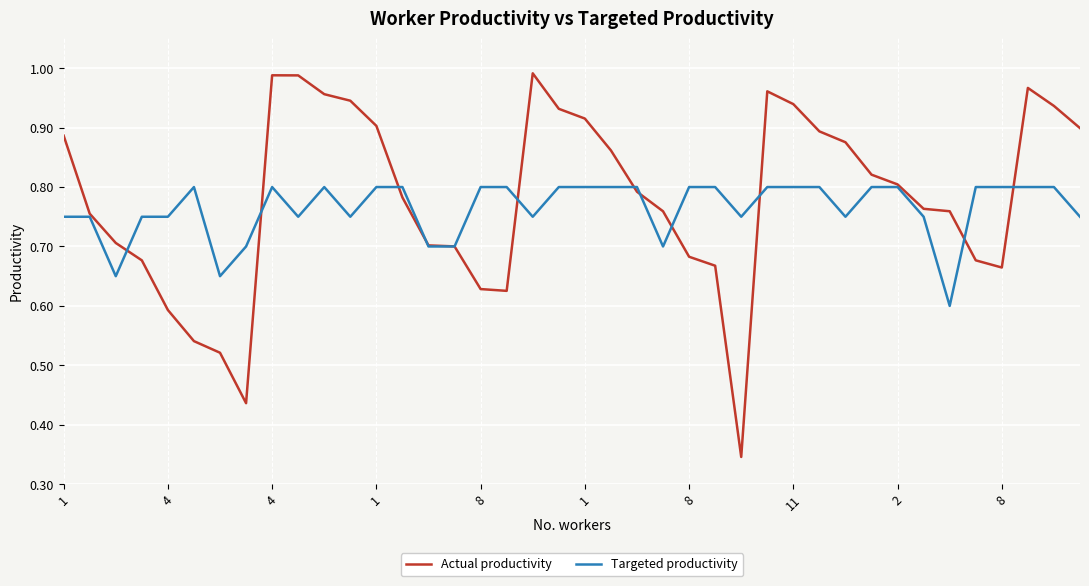

List the series in order of their peak value, highest first.

Actual productivity, Targeted productivity